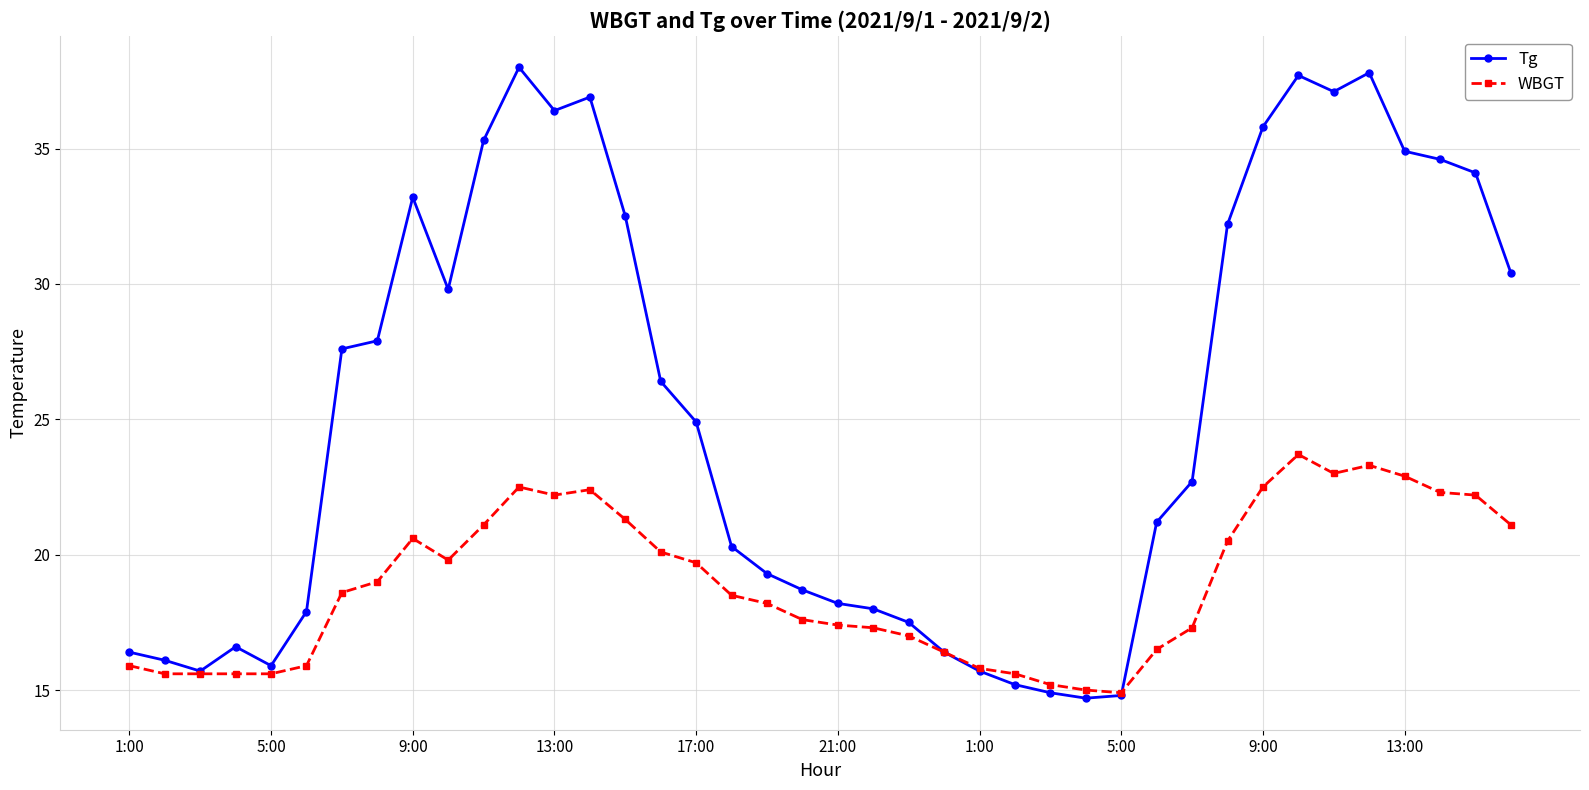

List the series in order of their peak value, highest first.

Tg, WBGT